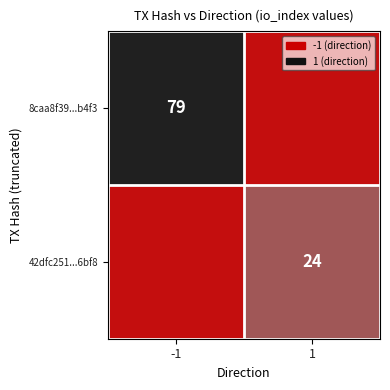

Is it true that 42dfc251...6bf8 equals 24 at 1?

True